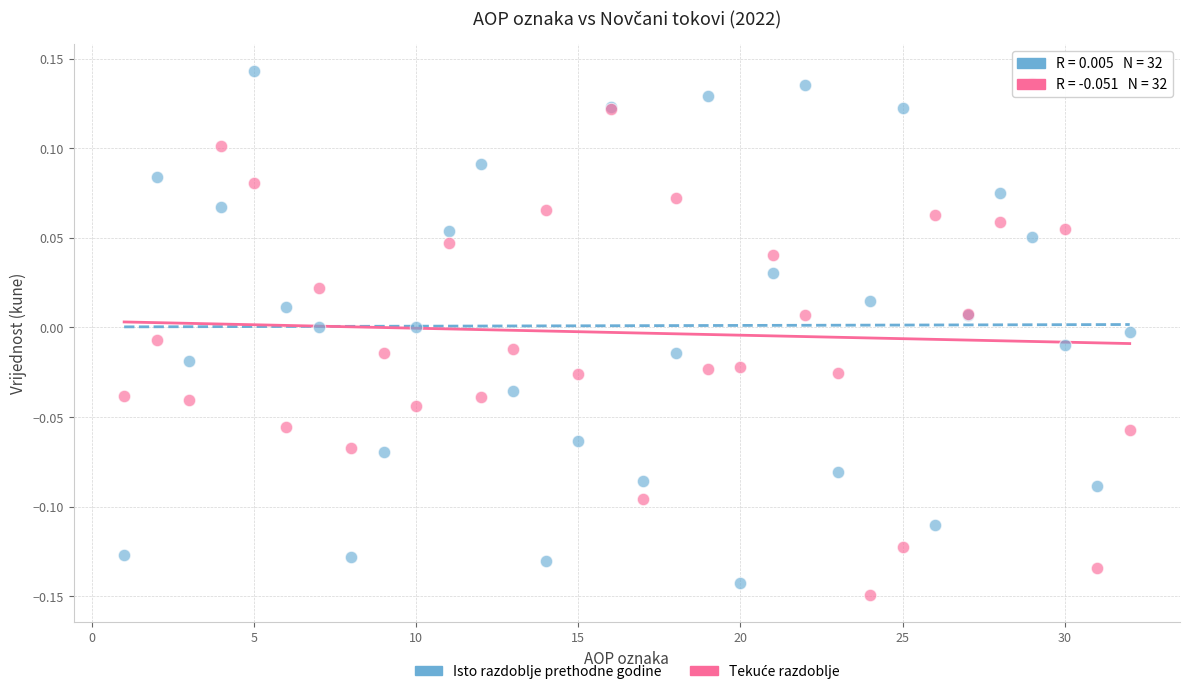

What is the X range (max minus min) for the scatter plot?

31.0